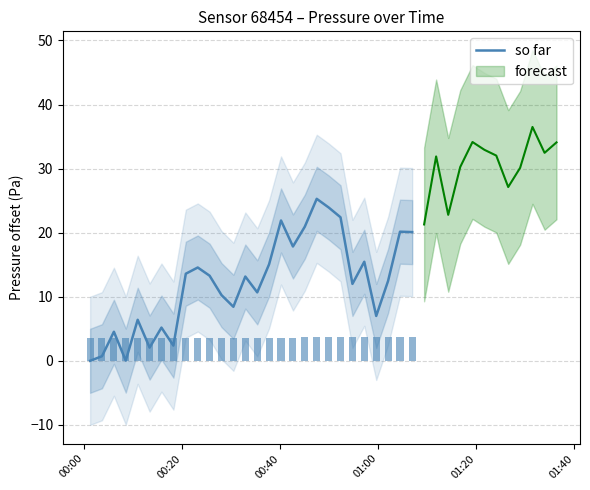

Which label corresponds to the smallest value in the chart?

00:00